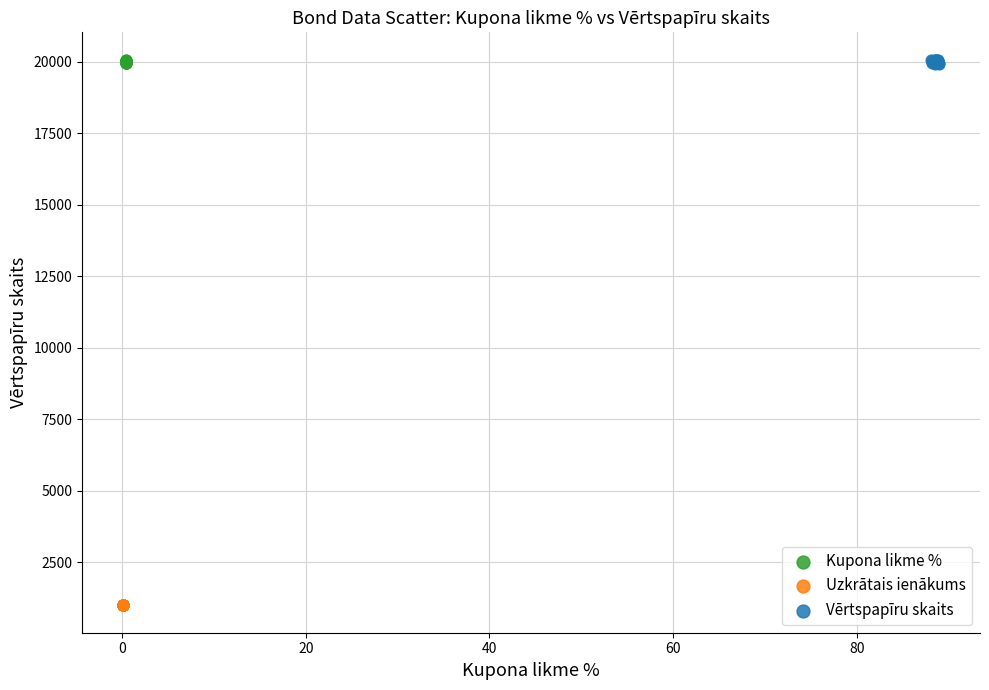

What are all the series names shown in the legend?

Kupona likme %, Uzkrātais ienākums, Vērtspapīru skaits